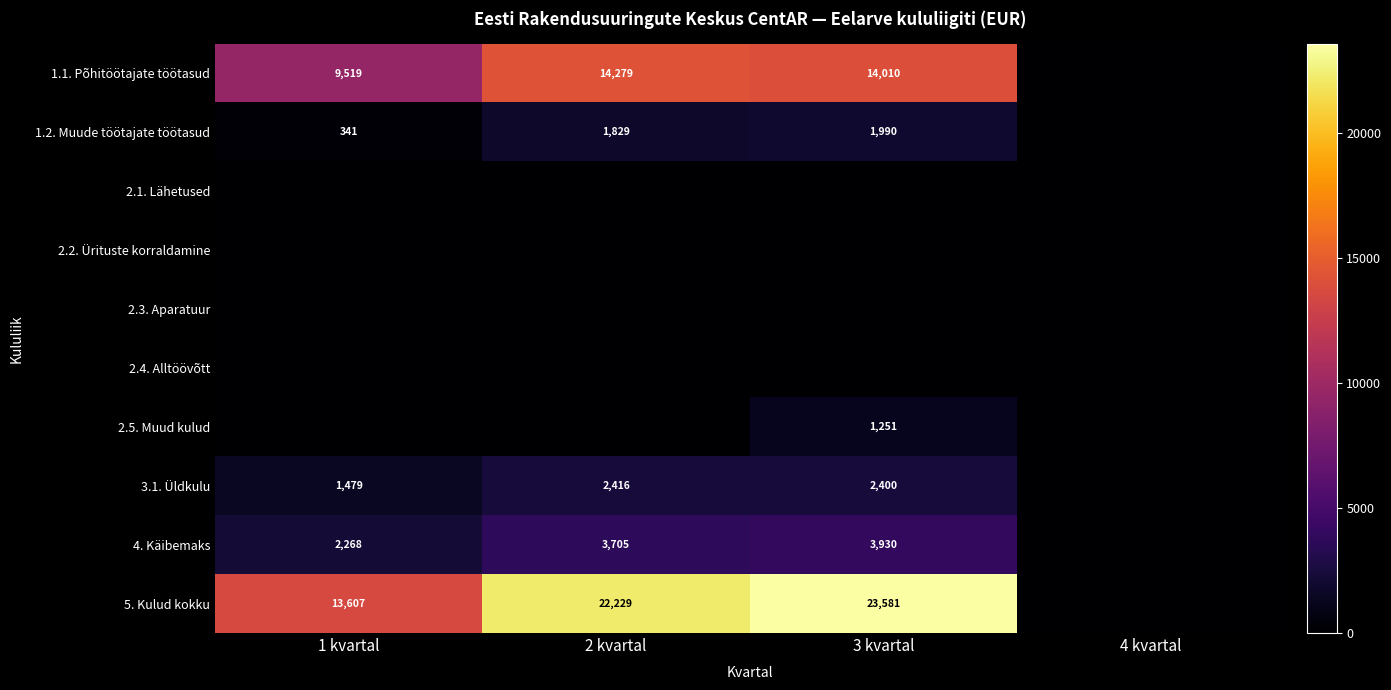

The value of 3.1. Üldkulu at 2 kvartal is 3735. True or false?

False